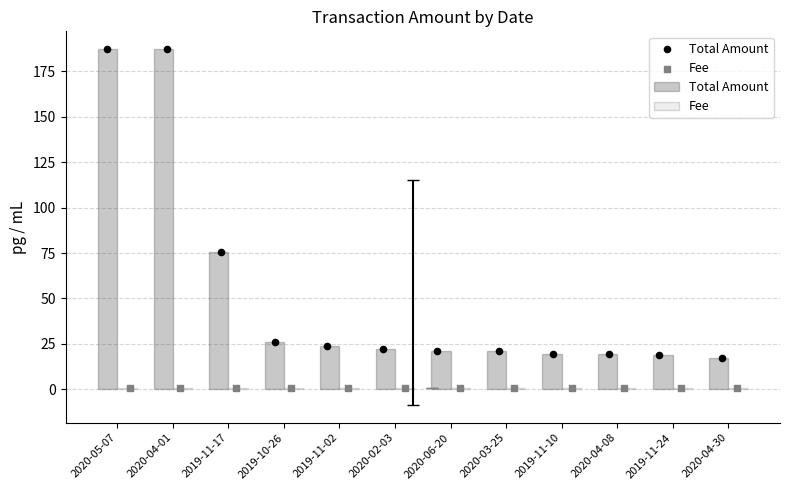

What are all the series names shown in the legend?

Total Amount, Fee